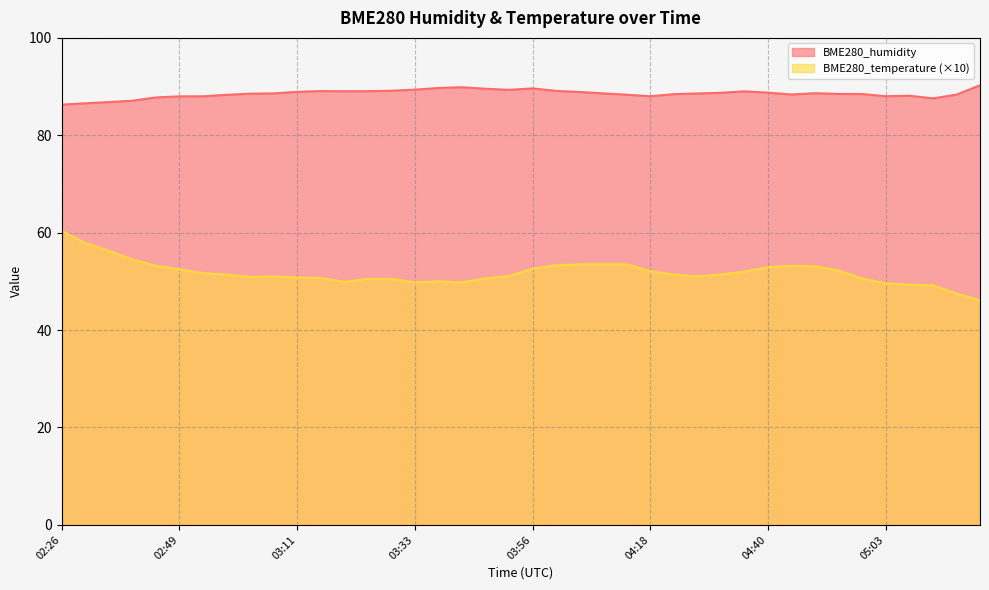

At how many categories does at least one series exceed 72?

40